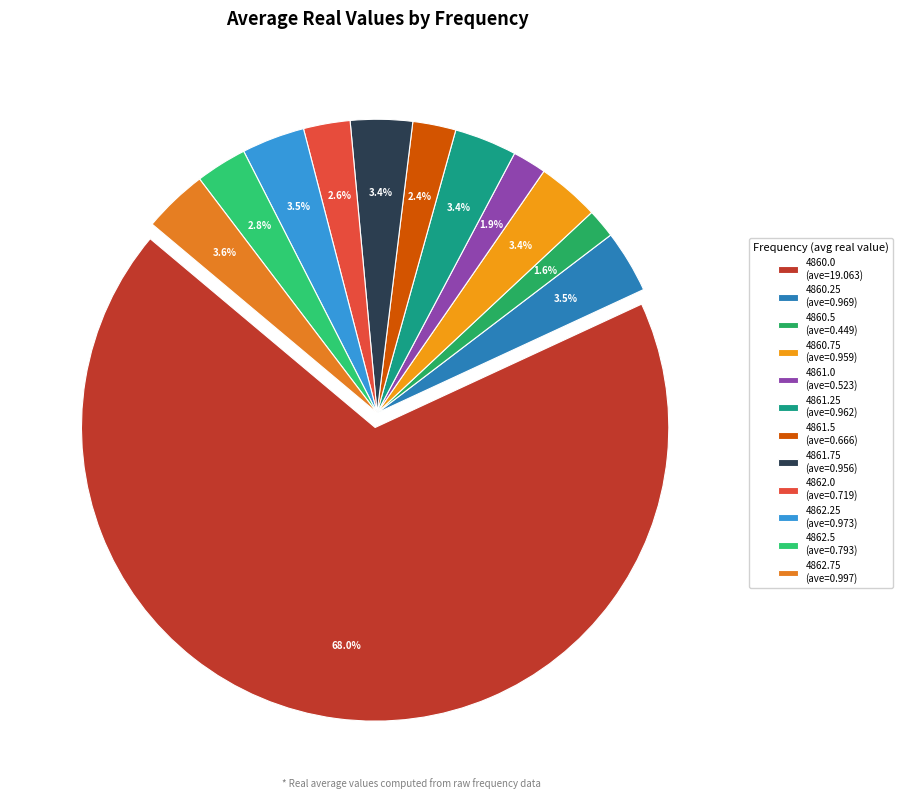

To the nearest percent, what is the difference between the largest and smallest slice percentages?

66%